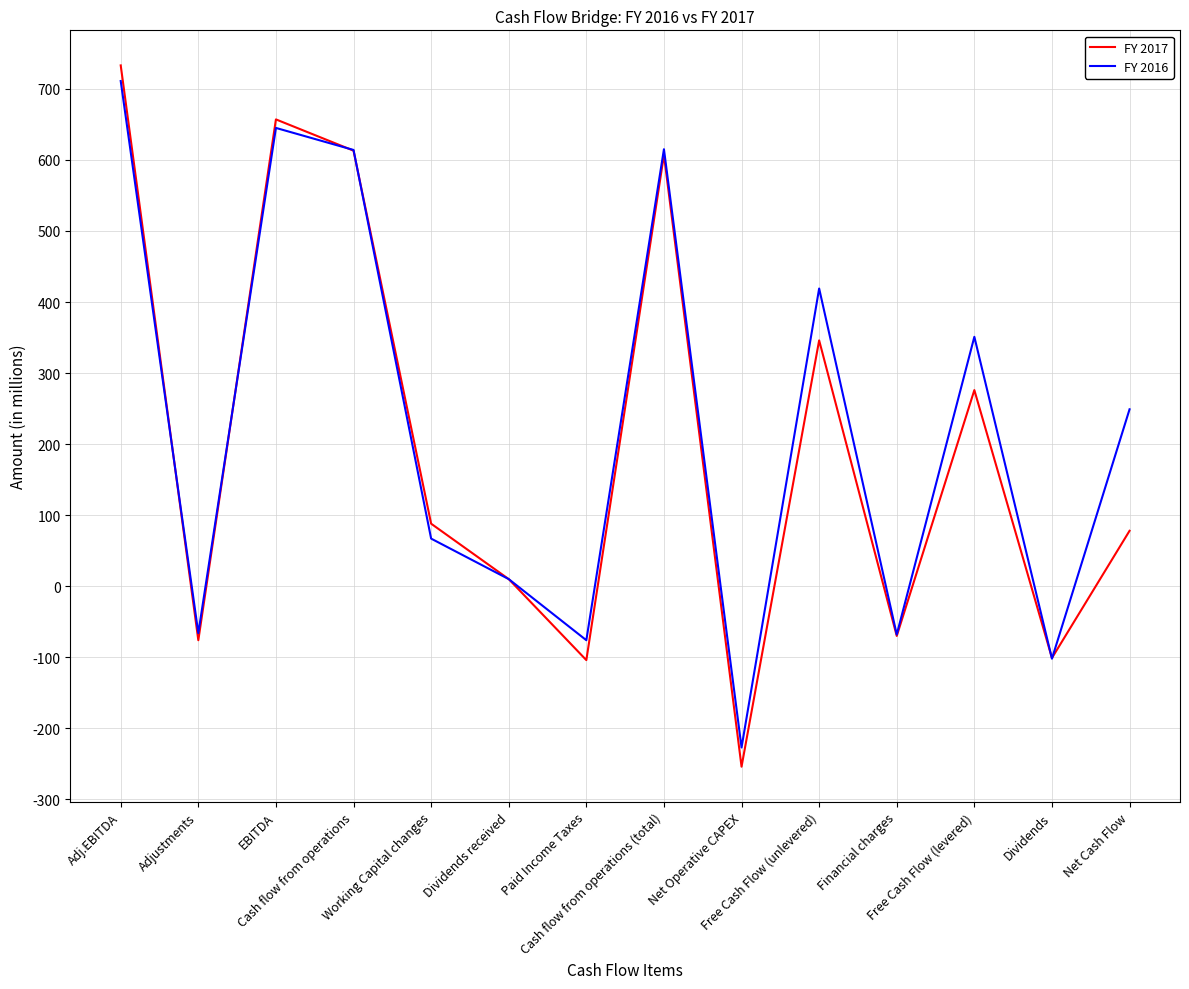

What position from the right is Cash flow from operations (total)?

7